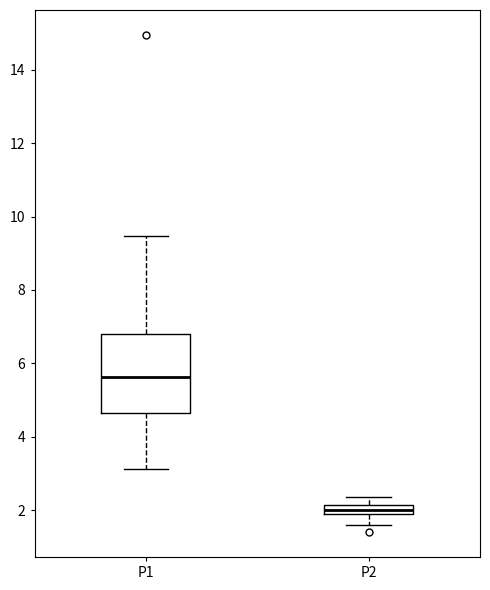

Comparing the boxes themselves (not the whiskers), which one is the tallest?

P1